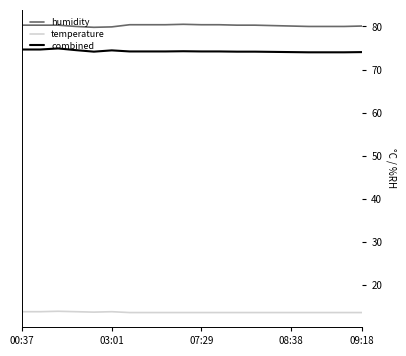

Is this an area chart (filled region under the line)?

No